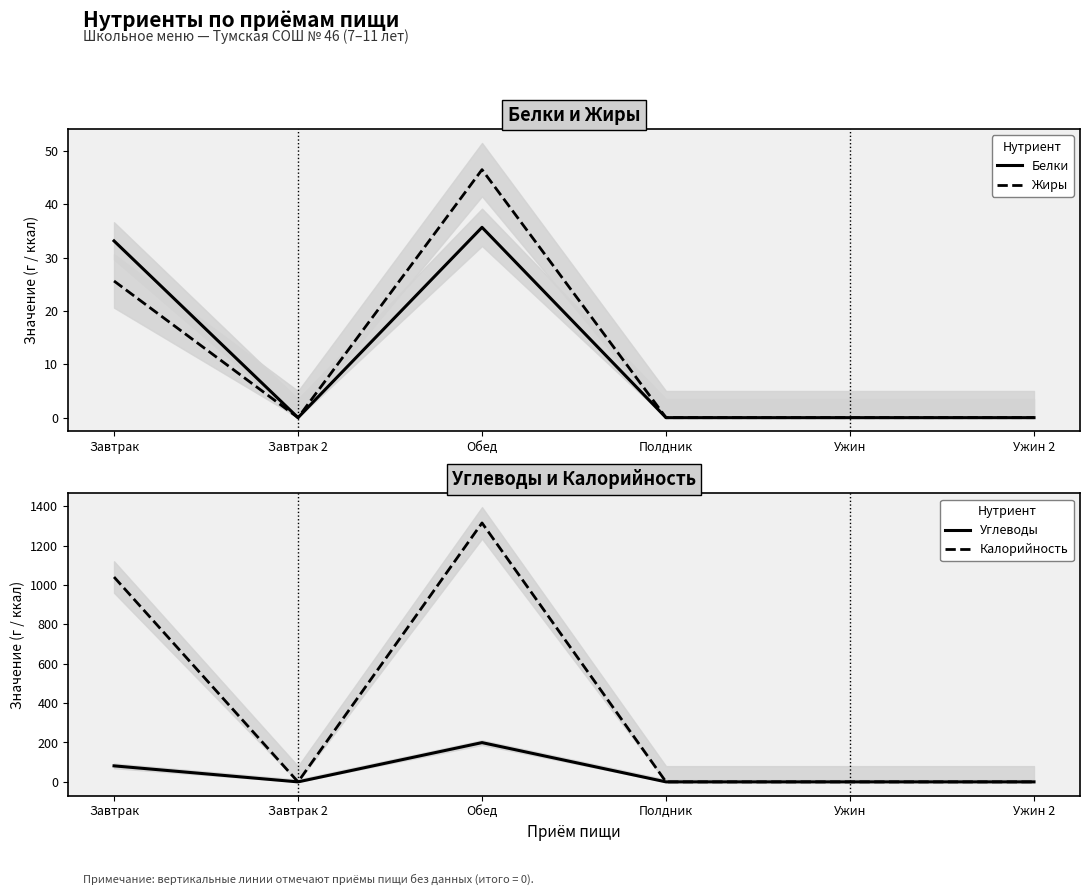

True or false: Калорийность and Жиры intersect in this chart.

False